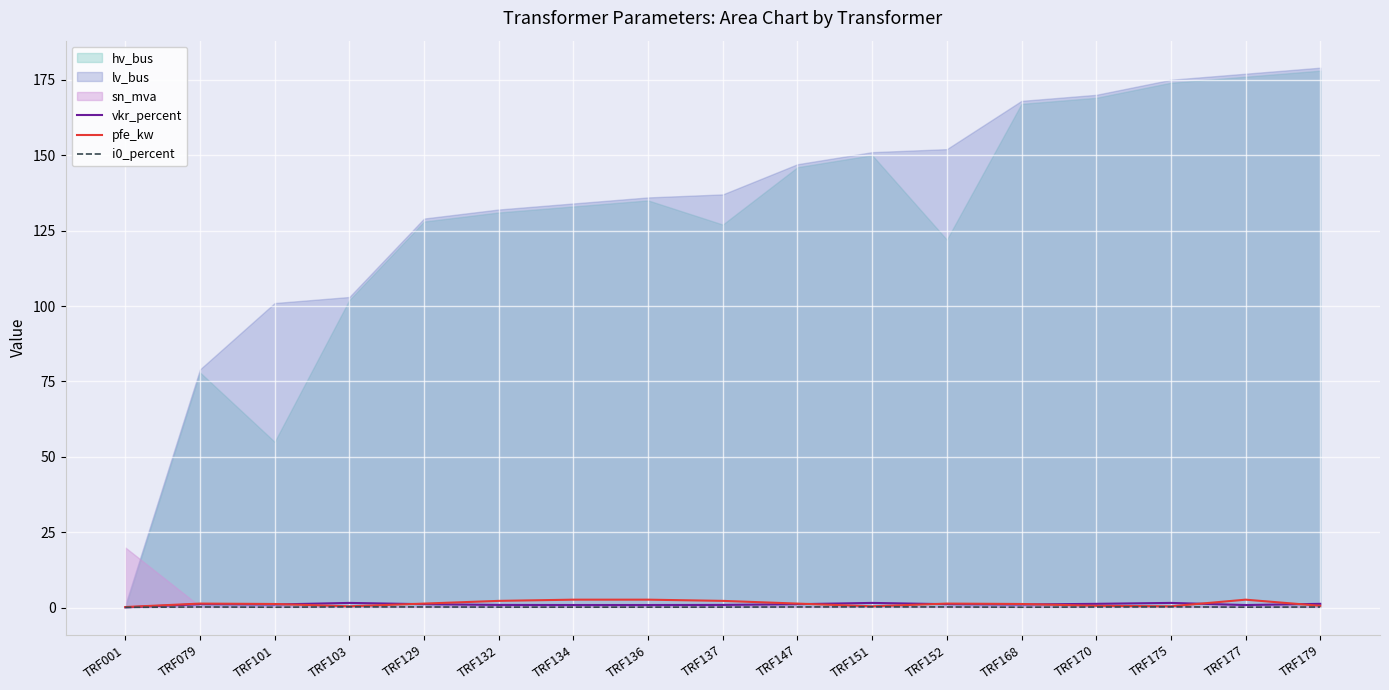

True or false: pfe_kw has more than 1 points higher than both neighbors.

True